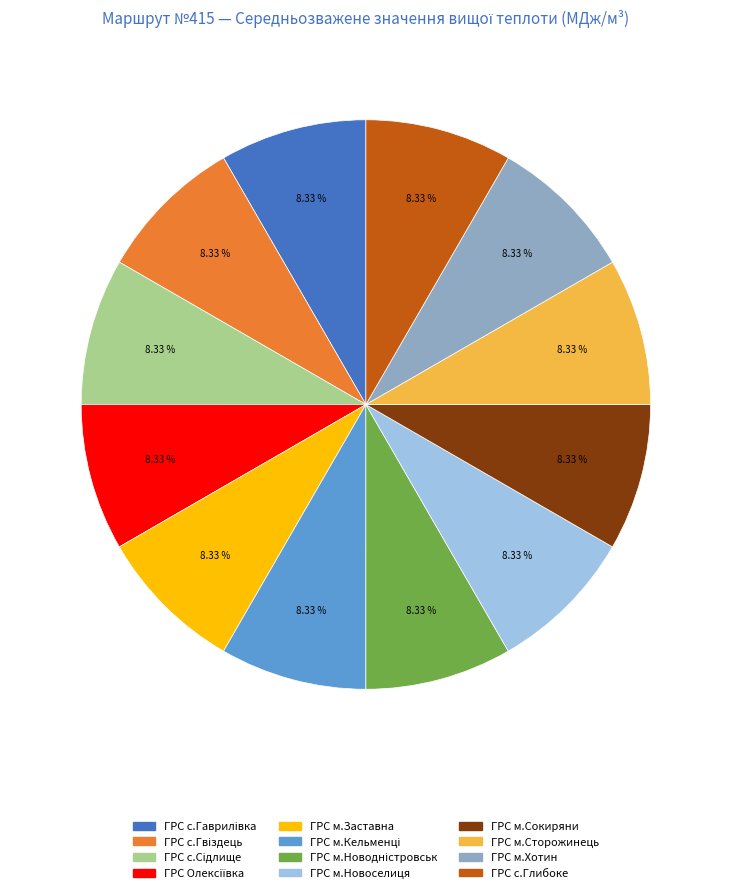

What portion of the pie excludes ГРС м.Сокиряни?

91.7%